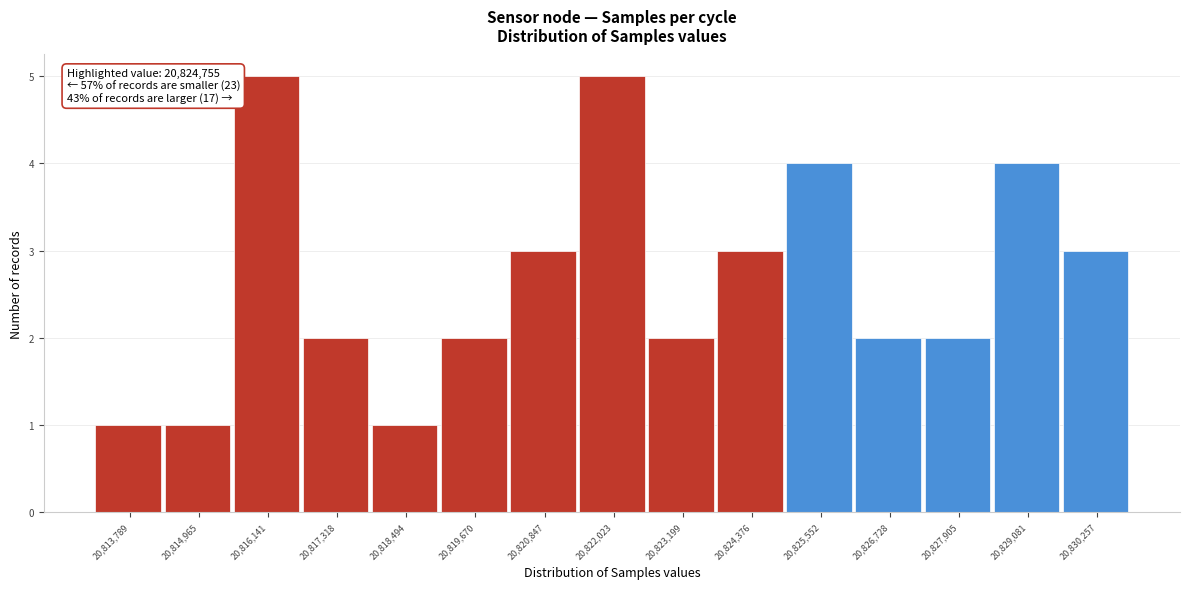

Reading left to right, transcribe all the data shown in this chart.

20,813,789=1	20,814,965=1	20,816,141=5	20,817,318=2	20,818,494=1	20,819,670=2	20,820,847=3	20,822,023=5	20,823,199=2	20,824,376=3	20,825,552=4	20,826,728=2	20,827,905=2	20,829,081=4	20,830,257=3